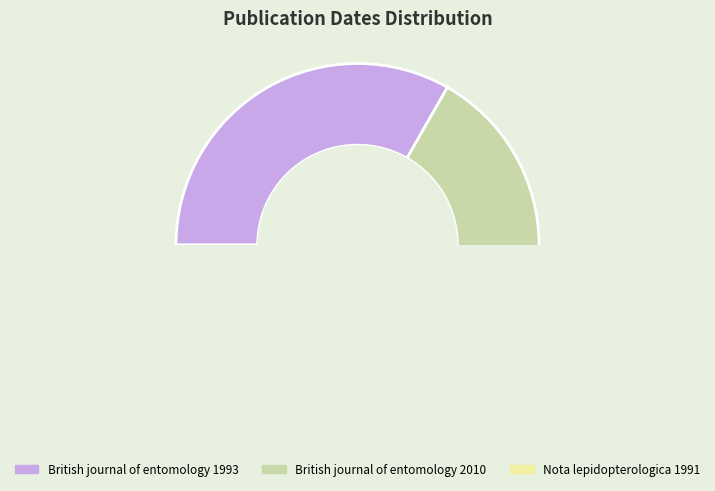

The British journal of entomology 1993 slice represents 44% of the pie. True or false?

False